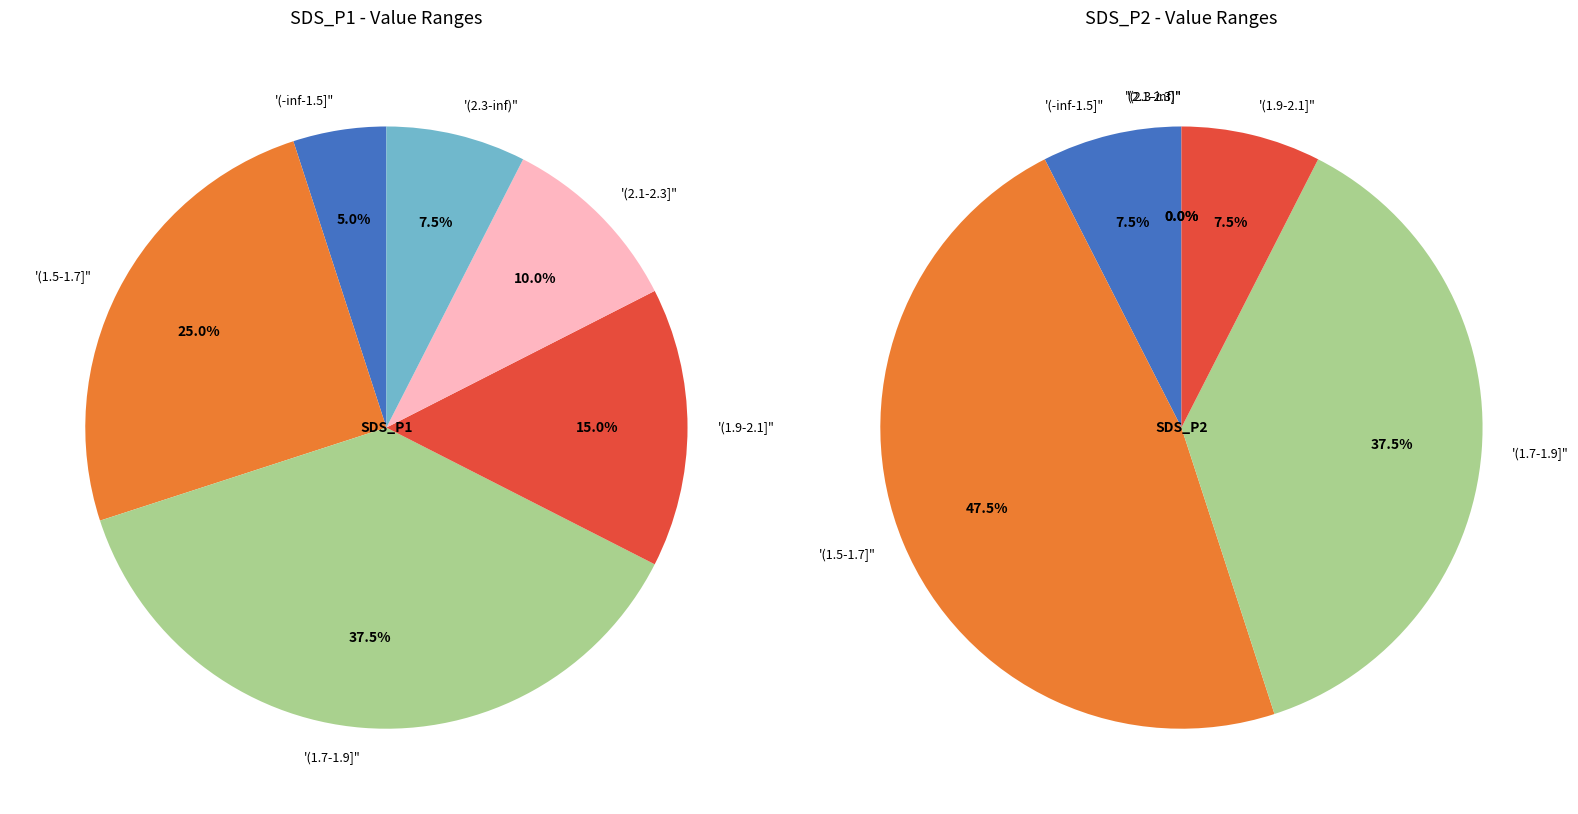

To the nearest percent, what is the difference between the 8 and 3 slice percentages?

1%